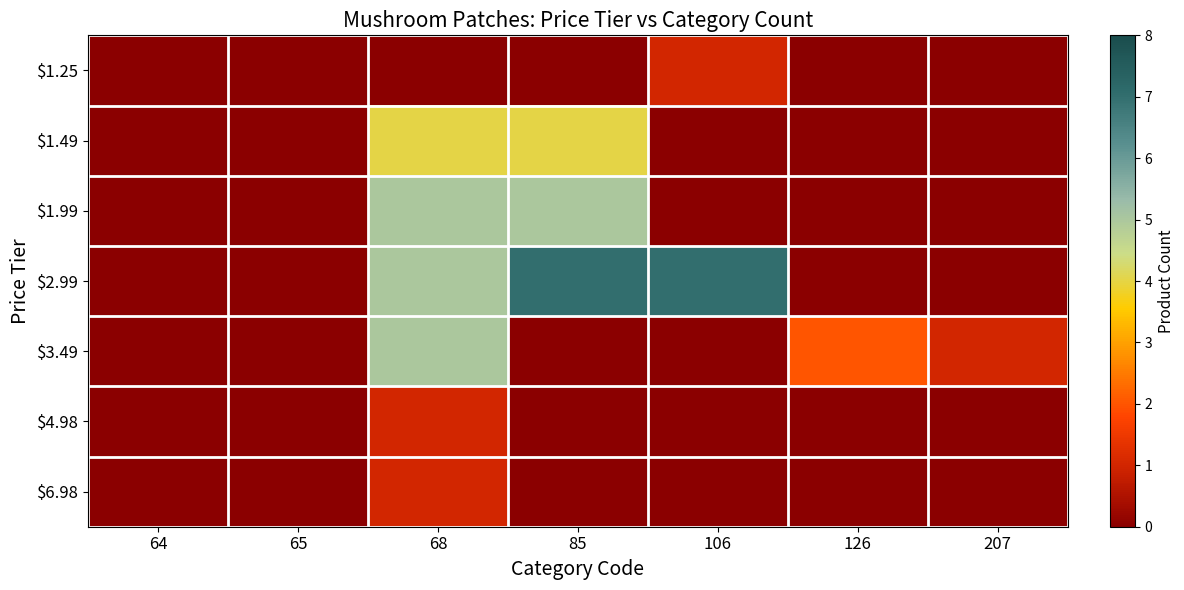

Rank the series at 68 from highest to lowest value.

$1.99, $2.99, $3.49, $1.49, $4.98, $6.98, $1.25